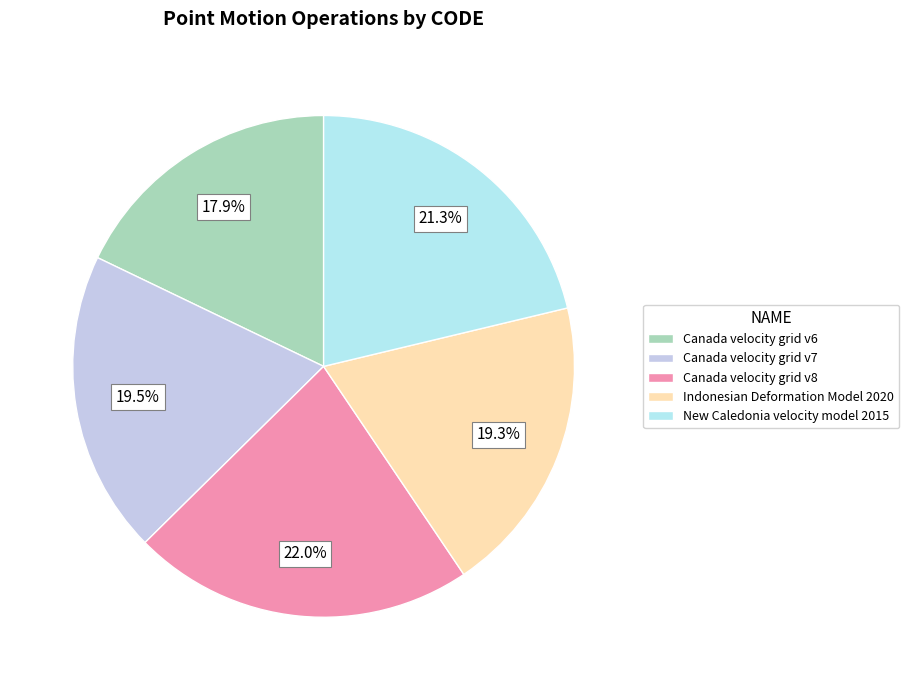

Combined, do New Caledonia velocity model 2015 and Canada velocity grid v8 account for over 50%?

No